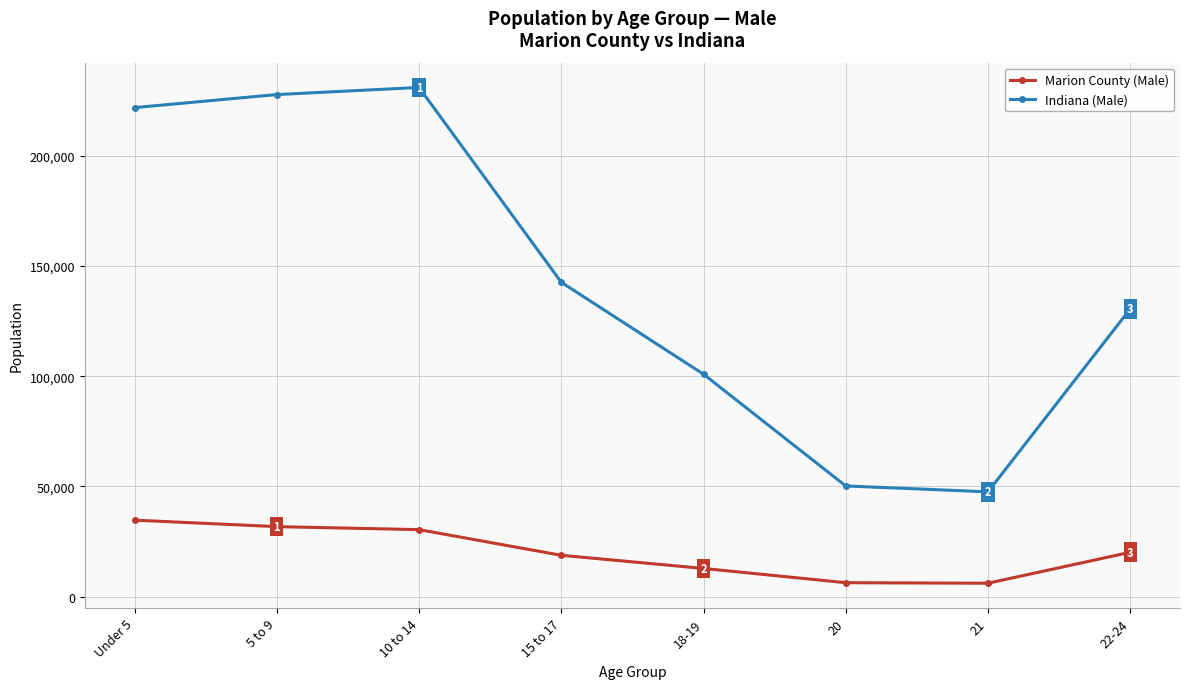

Which series has the largest total across all categories?

Indiana (Male)